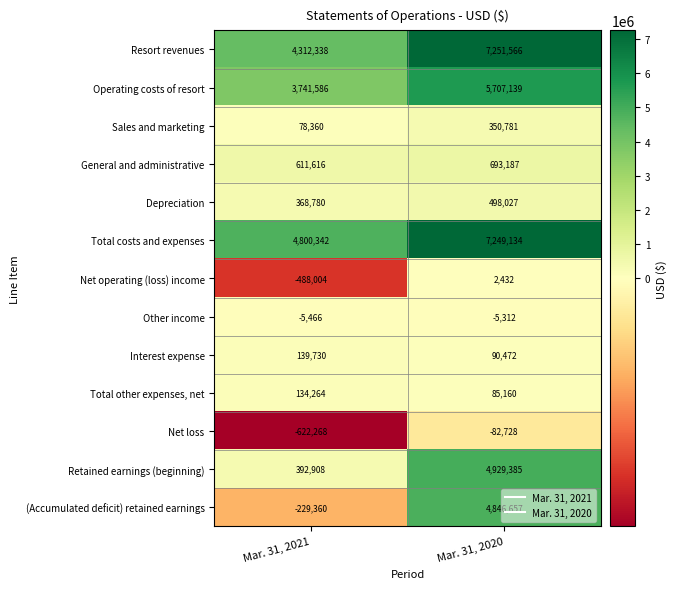

How many data points in Total other expenses, net are less than 134264?

1